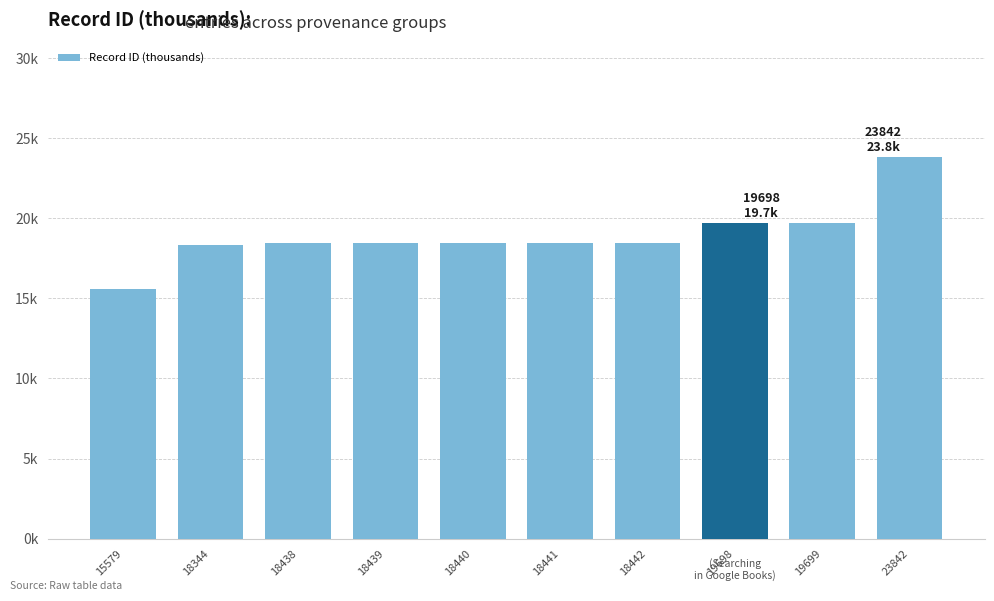

Rank the categories by value from lowest to highest.

15579, 18344, 18438, 18439, 18440, 18441, 18442, 19698, 19699, 23842